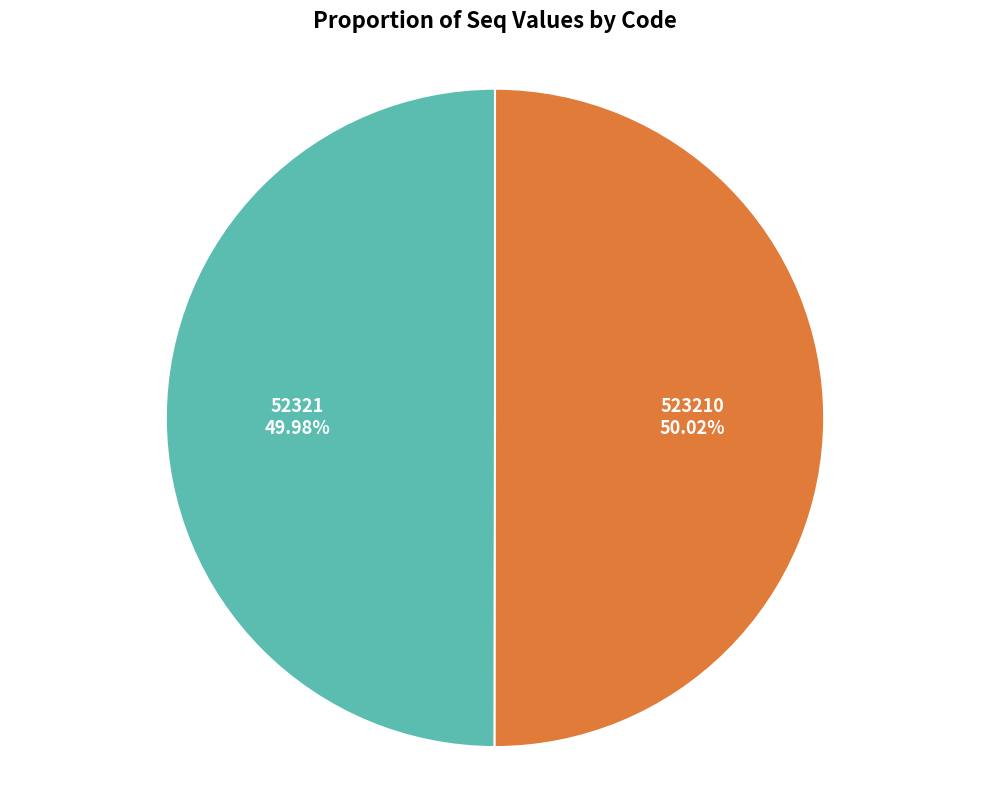

Approximately how many times larger is the value at 52321 compared to 523210?

1.0